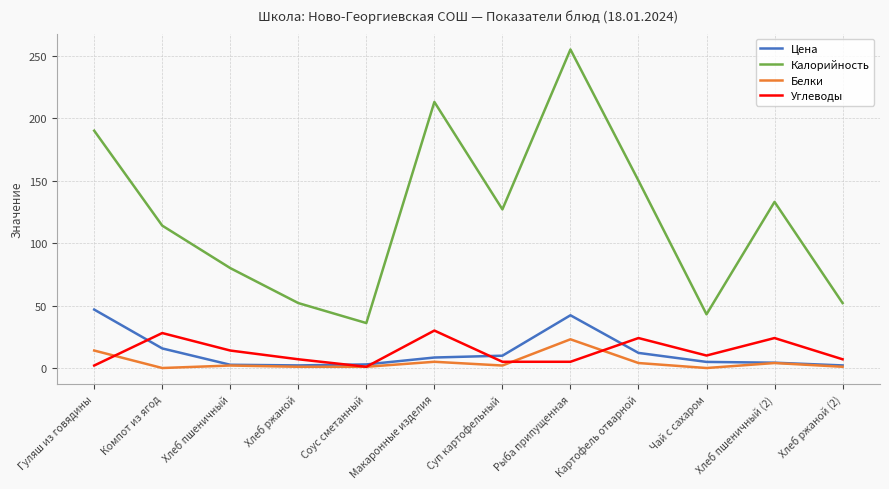

How many lines are shown in the chart?

4